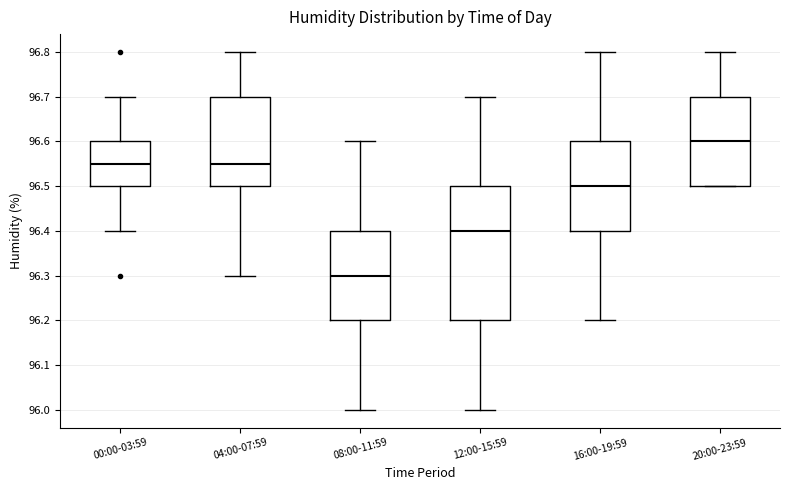

Which box's median line is the lowest?

08:00-11:59